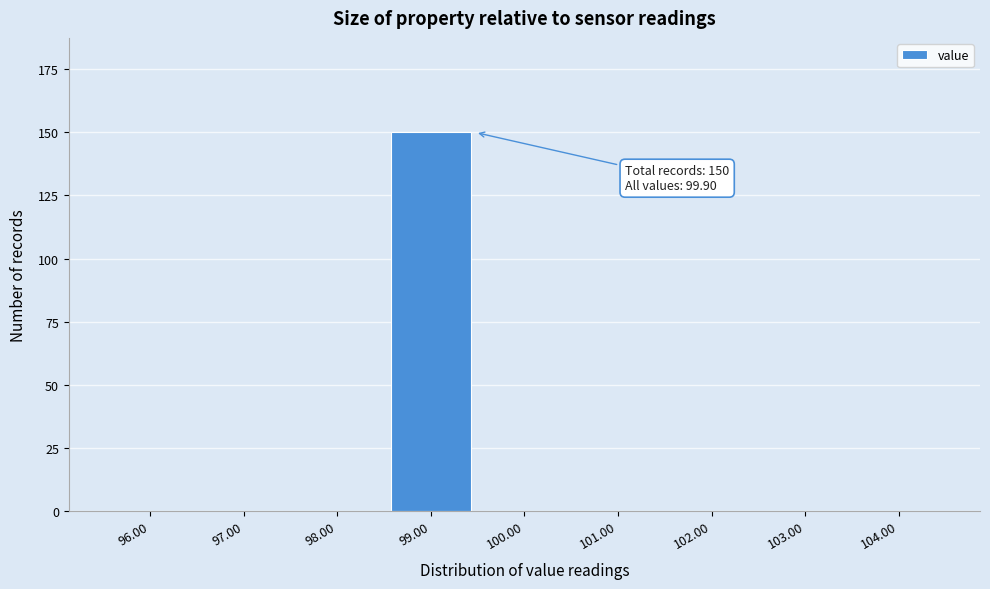

Reading left to right, transcribe all the data shown in this chart.

96.00=0	97.00=0	98.00=0	99.00=150	100.00=0	101.00=0	102.00=0	103.00=0	104.00=0